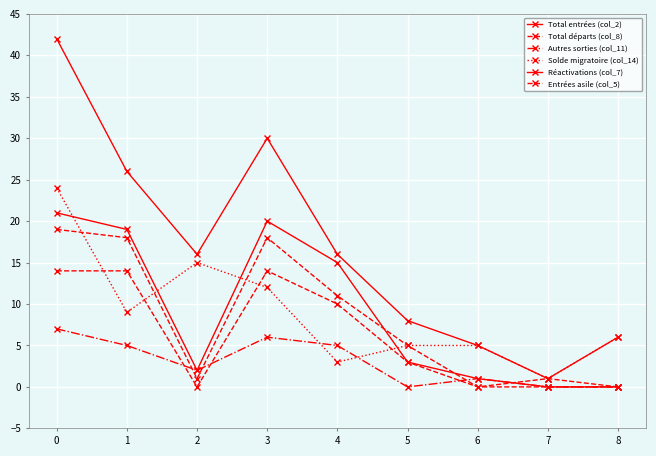

Where is Autres sorties (col_11) nearest to the value 3?

2